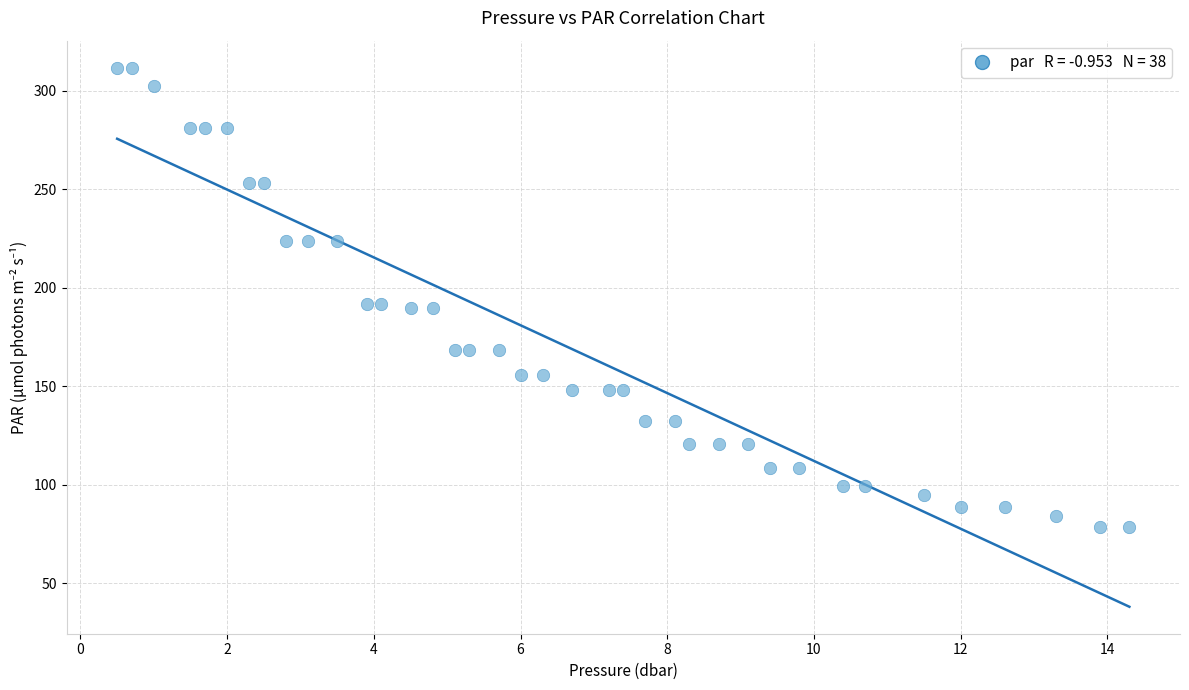

What is the range of X values (max minus min)?

13.8